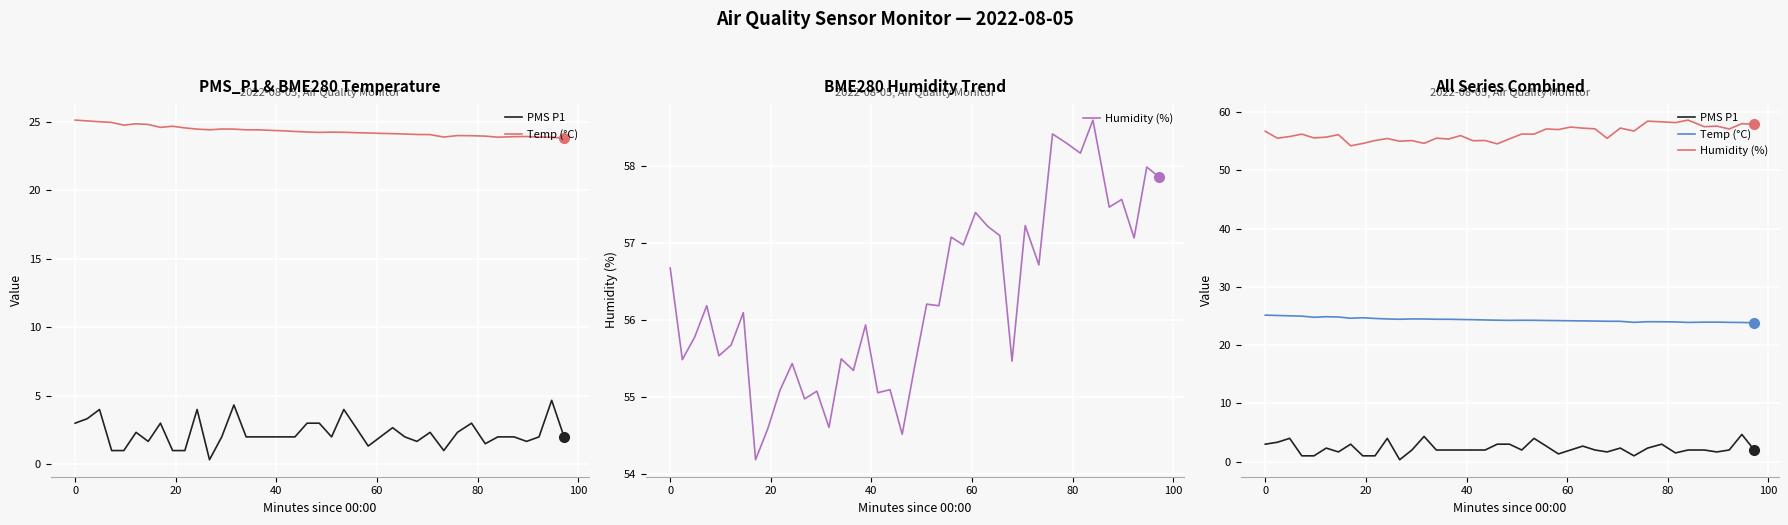

Reading left to right, transcribe all the data shown in this chart.

PMS P1: 3.0	3.3	4.0	1.0	1.0	2.3	1.7	3.0	1.0	1.0	4.0	0.3	2.0	4.3	2.0	2.0	2.0	2.0	2.0	3.0	3.0	2.0	4.0	2.7	1.3	2.0	2.7	2.0	1.7	2.3	1.0	2.3	3.0	1.5	2.0	2.0	1.7	2.0	4.7	2.0
Temp (°C): 25.1	25.1	25.0	25.0	24.8	24.9	24.8	24.6	24.7	24.6	24.5	24.4	24.5	24.5	24.4	24.4	24.4	24.4	24.3	24.3	24.2	24.3	24.2	24.2	24.2	24.2	24.1	24.1	24.1	24.1	23.9	24.0	24.0	24.0	23.9	23.9	23.9	23.9	23.9	23.8
Humidity (%): 56.7	55.5	55.8	56.2	55.5	55.7	56.1	54.2	54.6	55.1	55.4	55.0	55.1	54.6	55.5	55.4	55.9	55.1	55.1	54.5	55.4	56.2	56.2	57.1	57.0	57.4	57.2	57.1	55.5	57.2	56.7	58.4	58.3	58.2	58.6	57.5	57.6	57.1	58.0	57.9